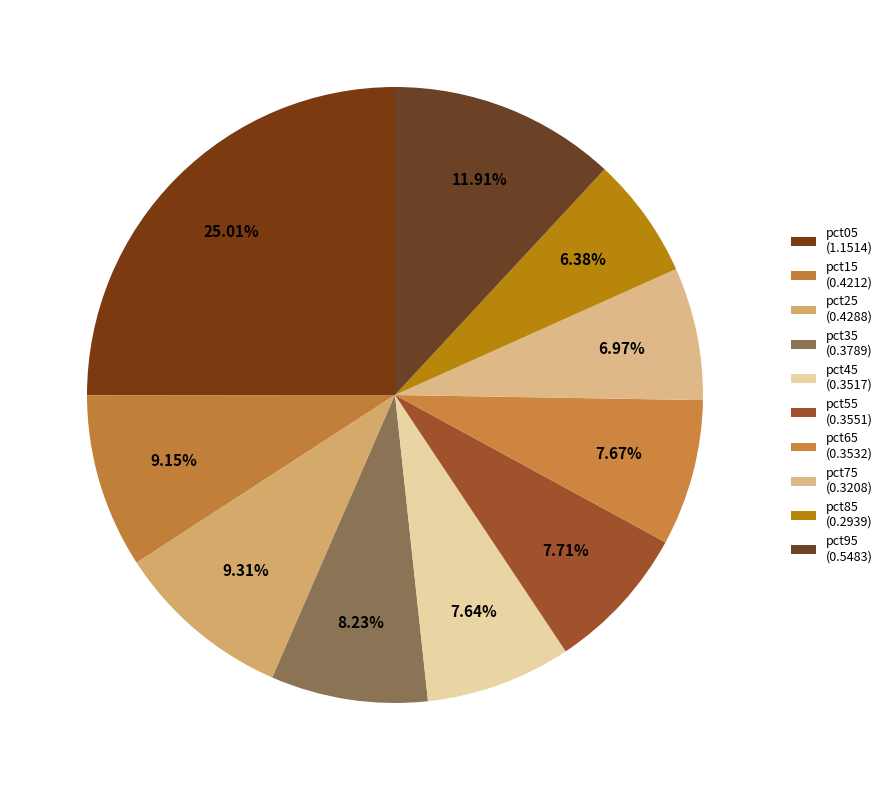

To the nearest percent, what is the difference between the largest and smallest slice percentages?

19%